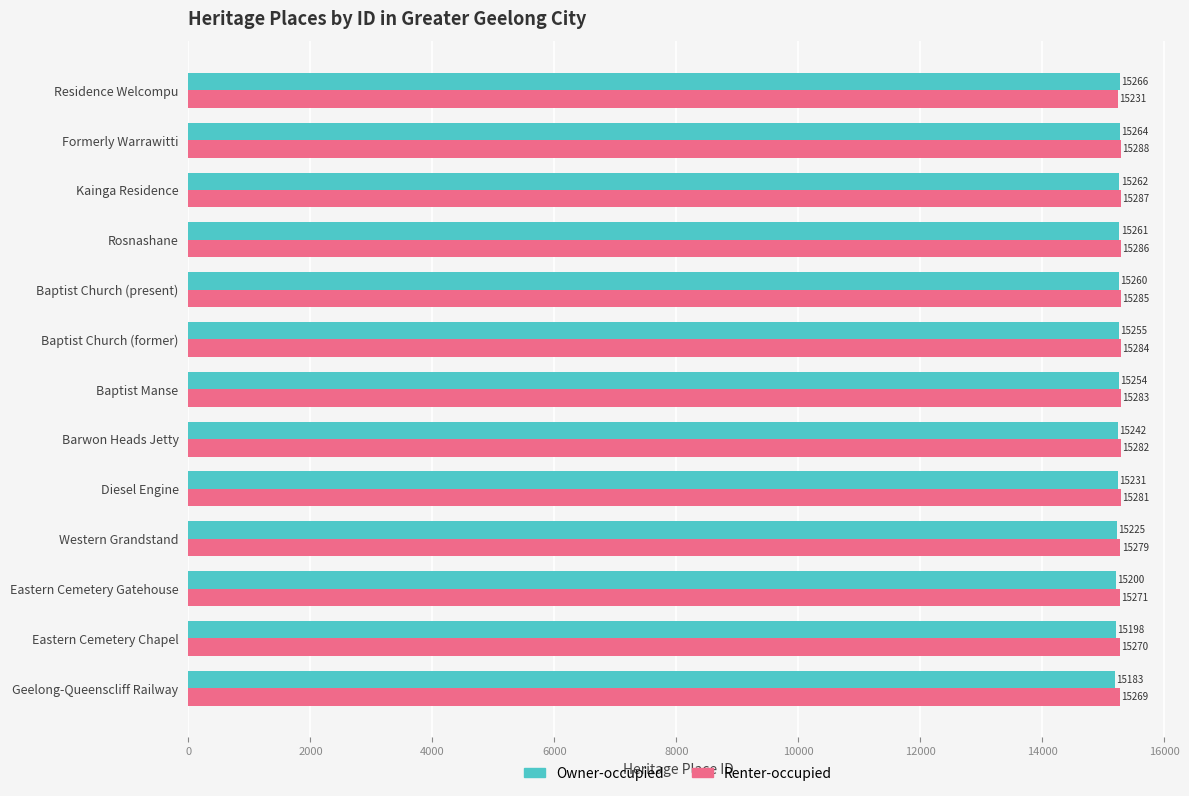

Between Baptist Manse and Residence Welcompu, which series saw the biggest shift?

Renter-occupied